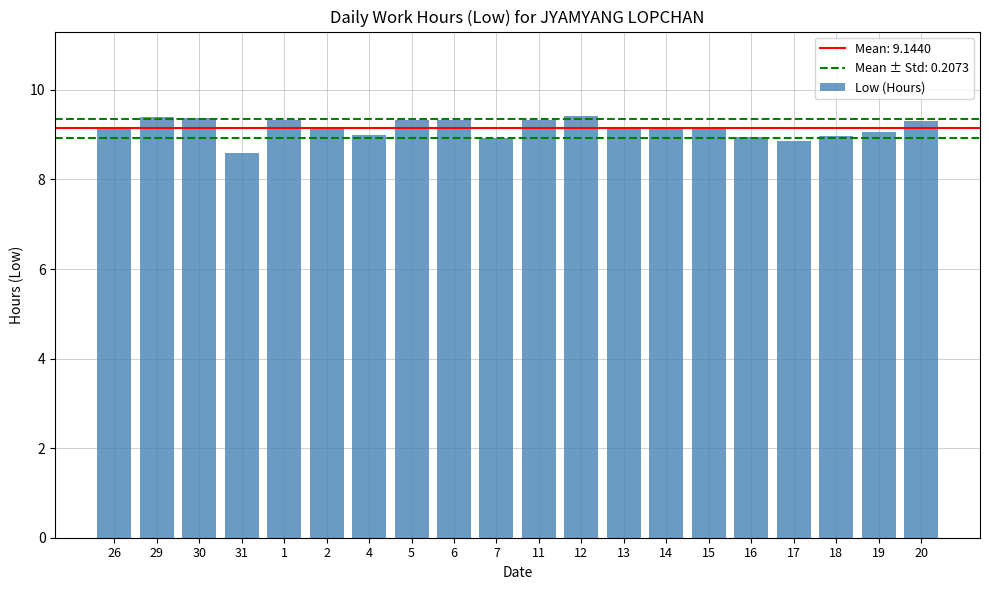

What is the change in value from 12 to 14?

-0.3